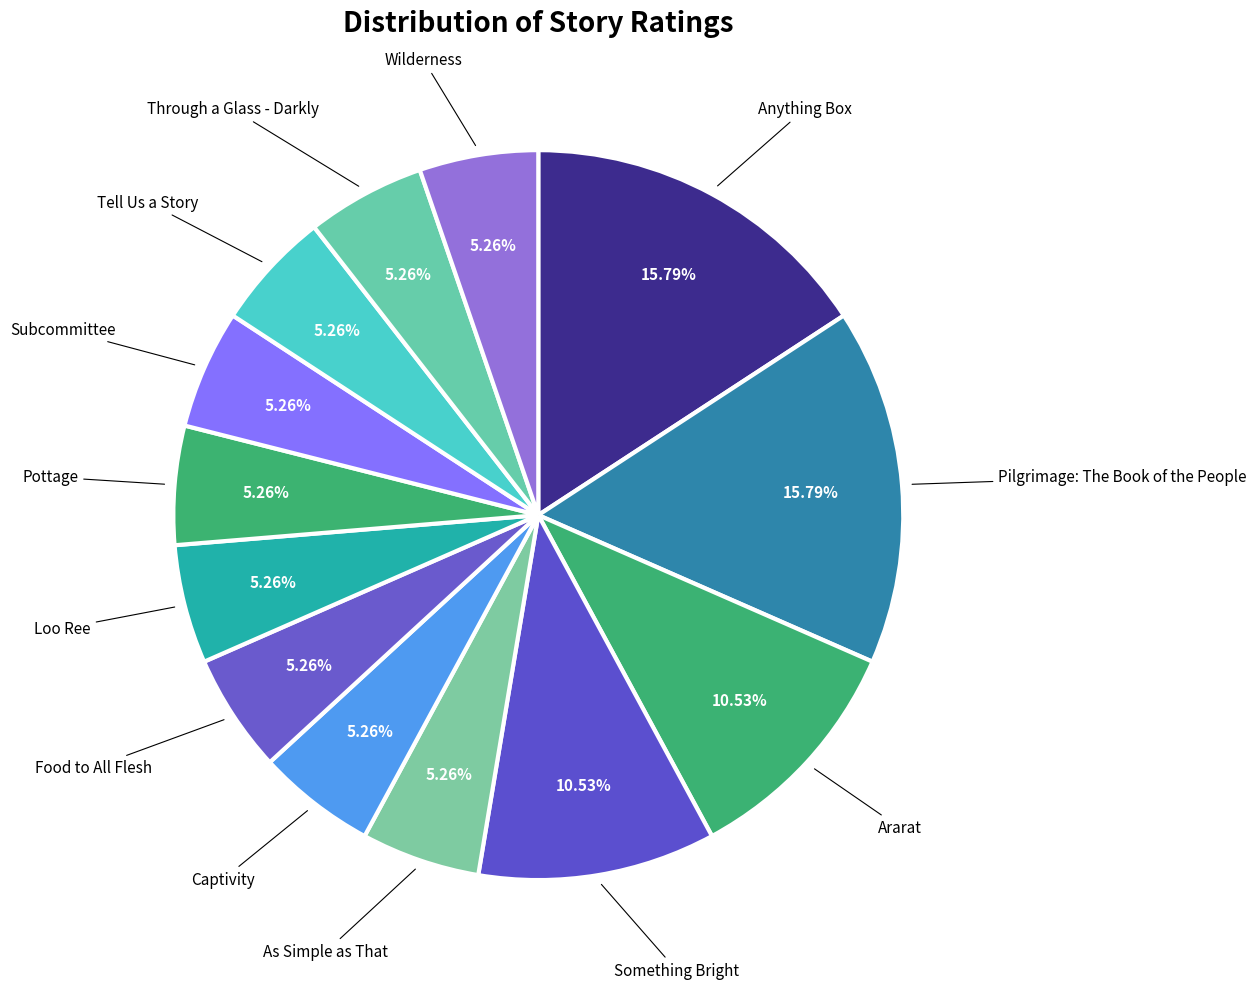

Count the number of slices in the pie.

13